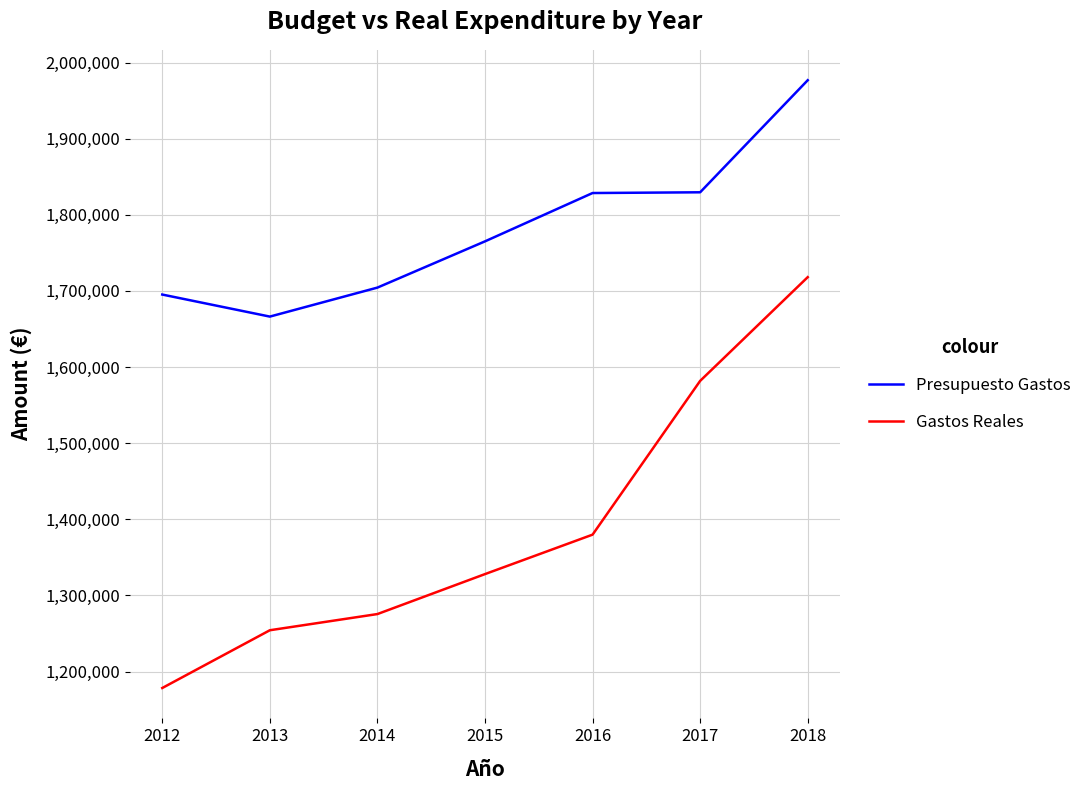

Which category has the highest value in the Gastos Reales series?

2018